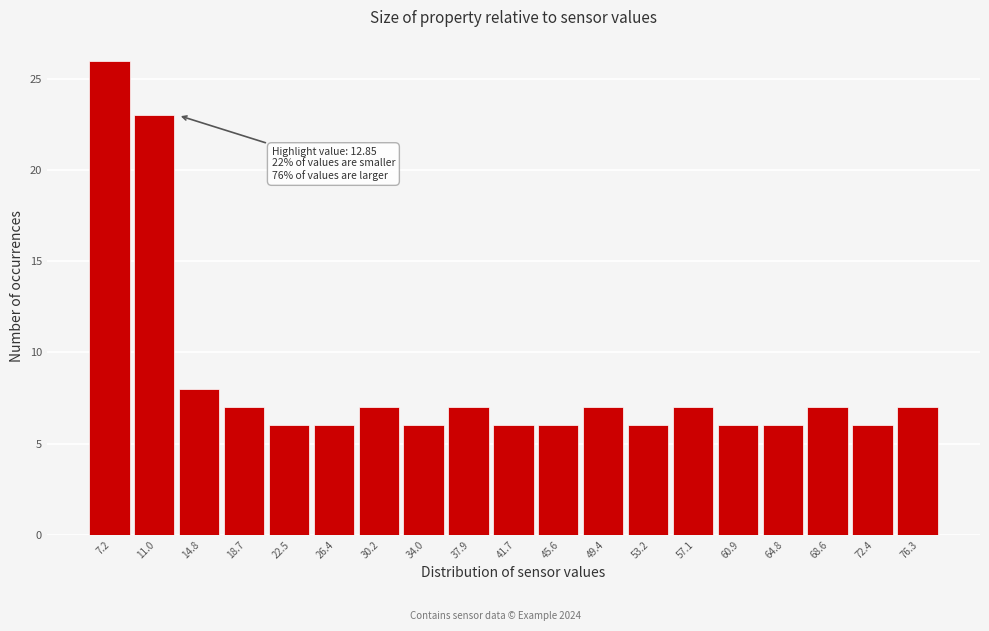

Over which range of the x-axis is the bar tallest?

5.5 to 9.0